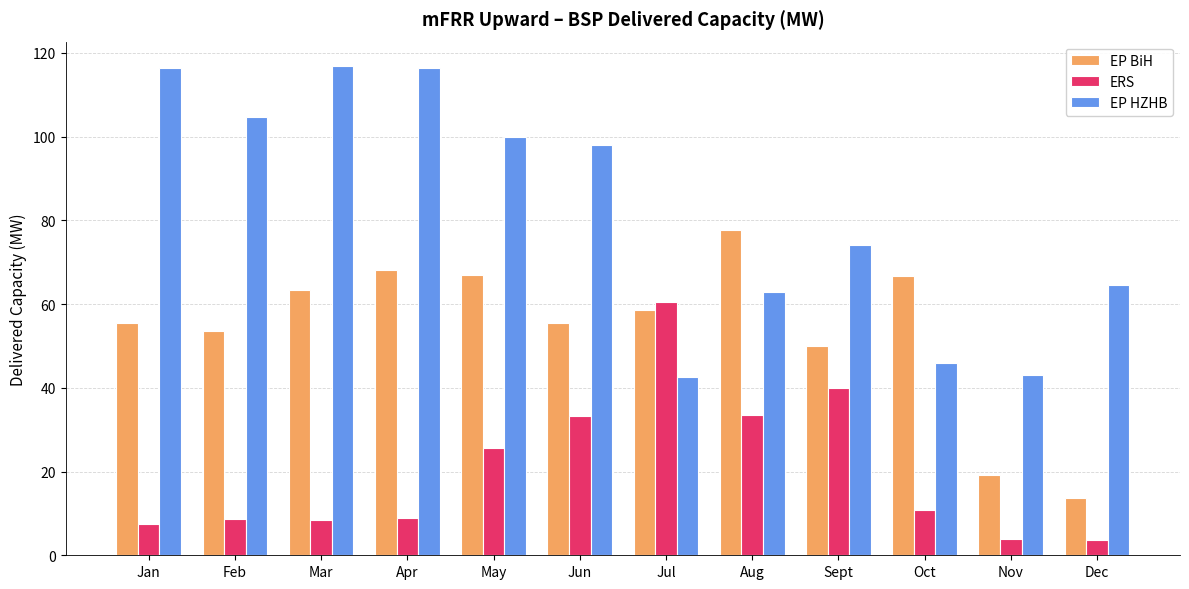

What is the difference between the maximum and minimum values in the ERS series?

56.7